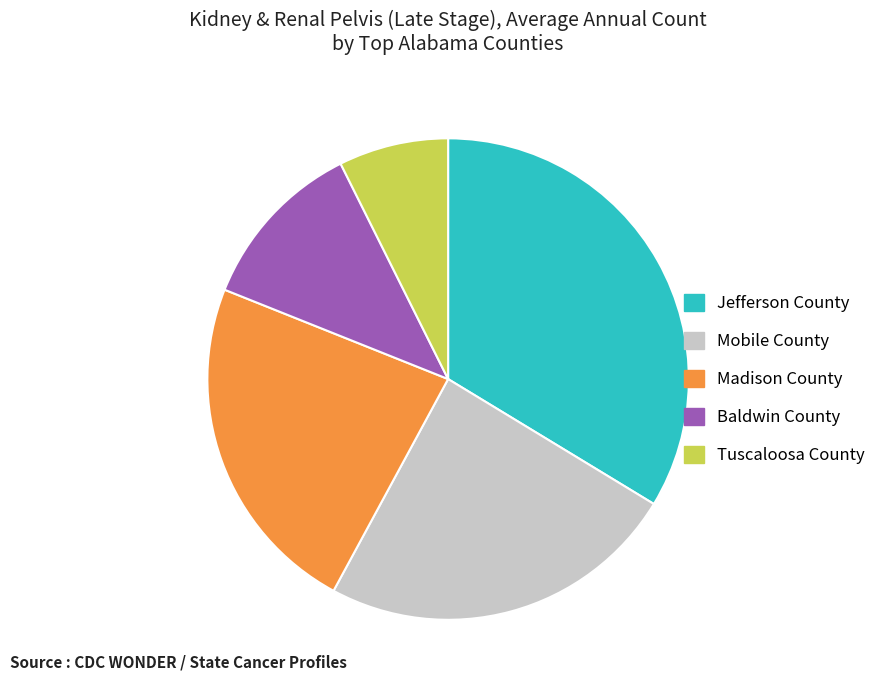

Which slice is the smallest?

Tuscaloosa County